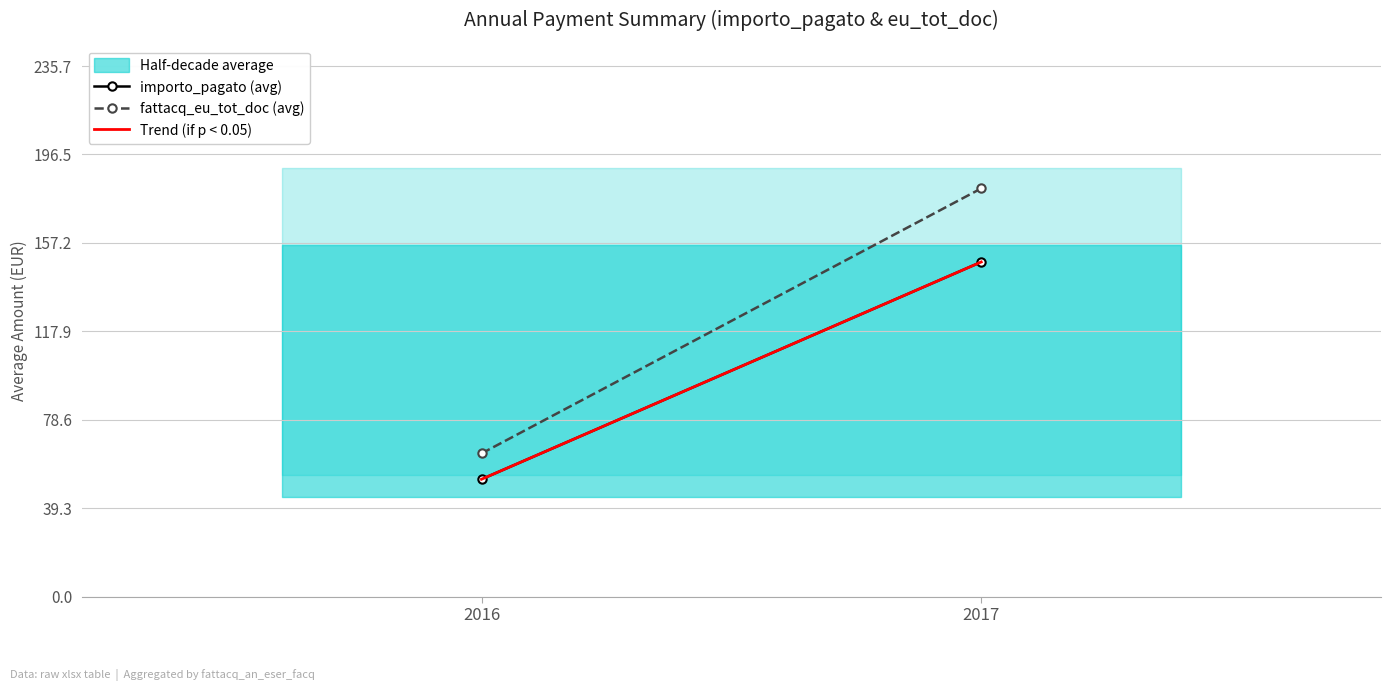

Reading right to left, extract all data points from this chart.

importo_pagato (avg): 148.7	52.1
fattacq_eu_tot_doc (avg): 181.3	63.6
Trend (if p < 0.05): 148.7	52.1